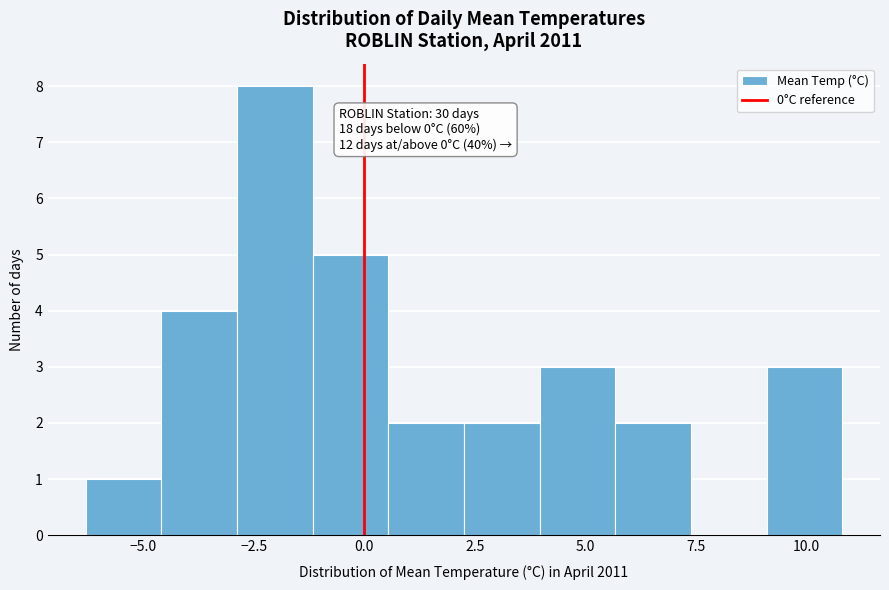

Around what value on the x-axis is the tallest bar? Give the approximate position of its centre, as read against the axis.

-2.0